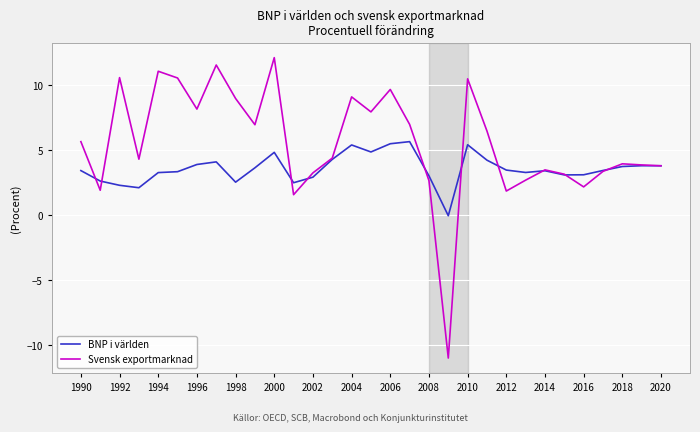

What is the lowest value of the Svensk exportmarknad series?

-11.0